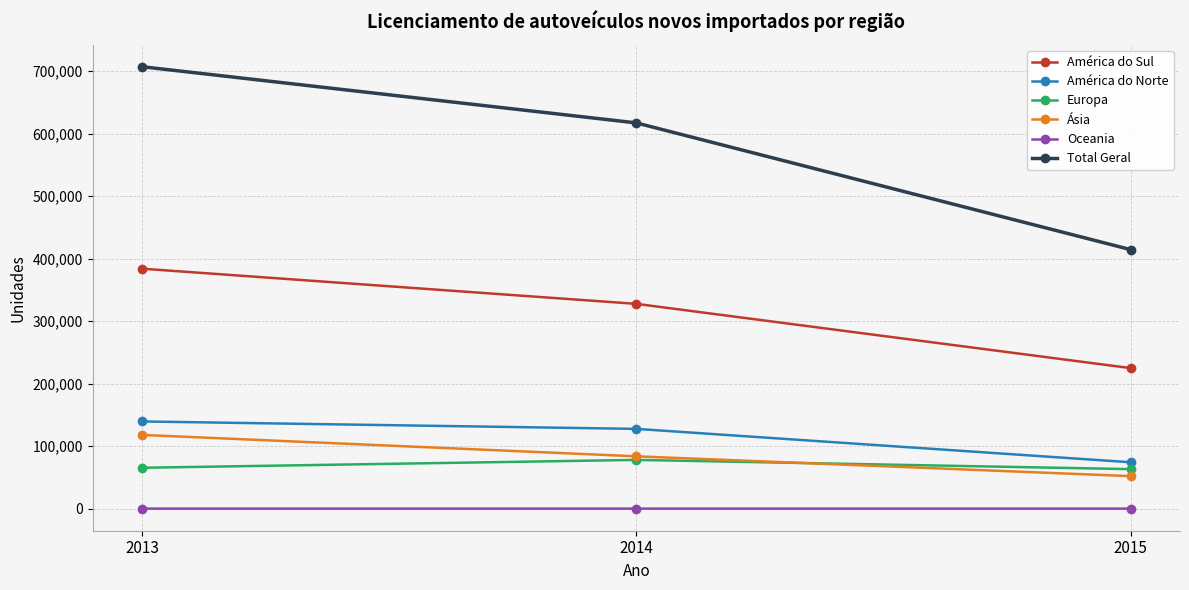

What value does the Ásia series have at 2014, to the nearest 50?

83700